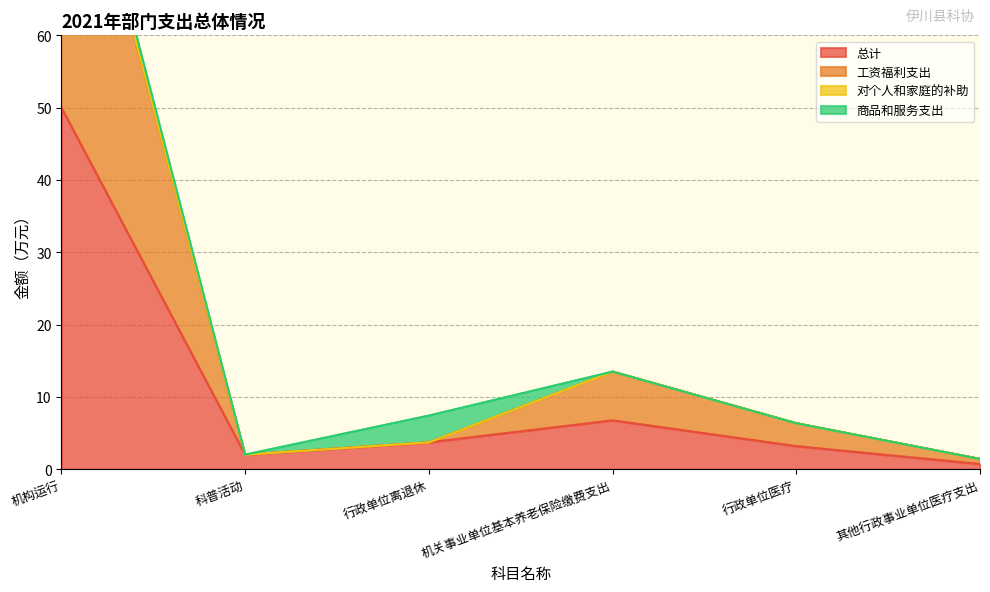

What value does the 总计 series have at 行政单位医疗?

3.2